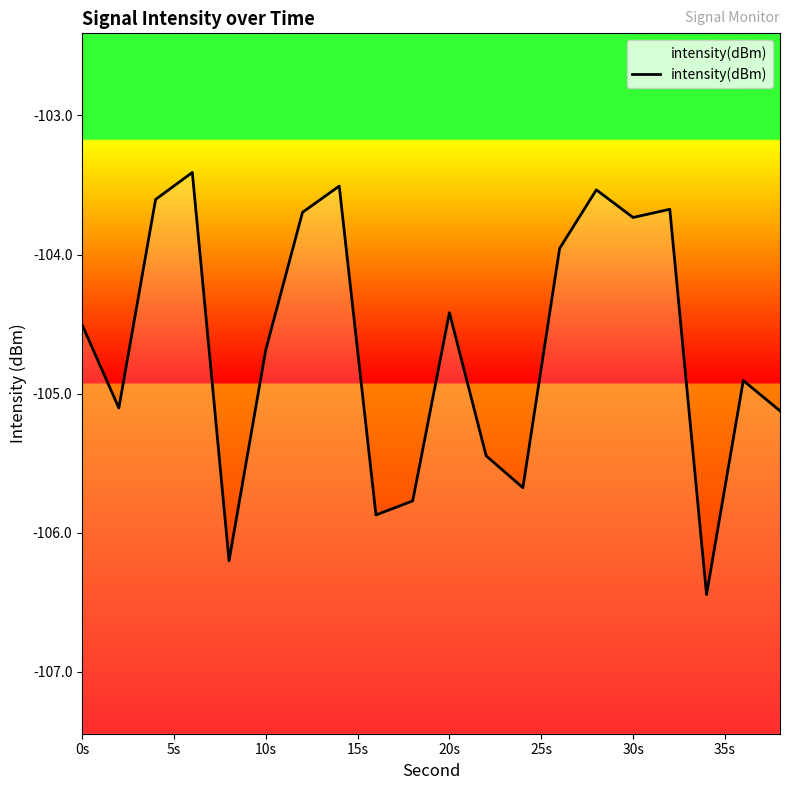

True or false: the data shows -71.5 at 19.

False